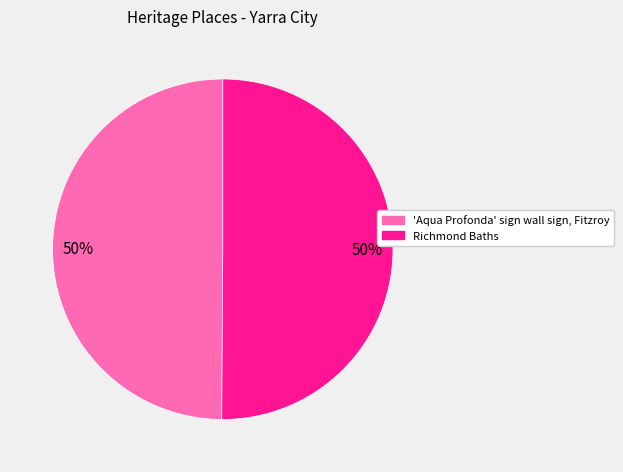

Approximately how many times larger is the value at 'Aqua Profonda' sign wall sign, Fitzroy compared to Richmond Baths?

1.0